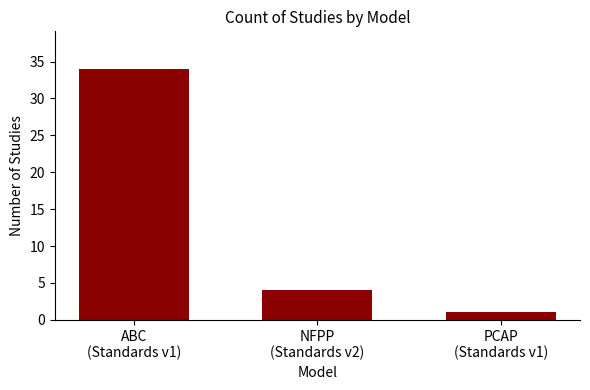

What is the minimum value shown in the chart?

1